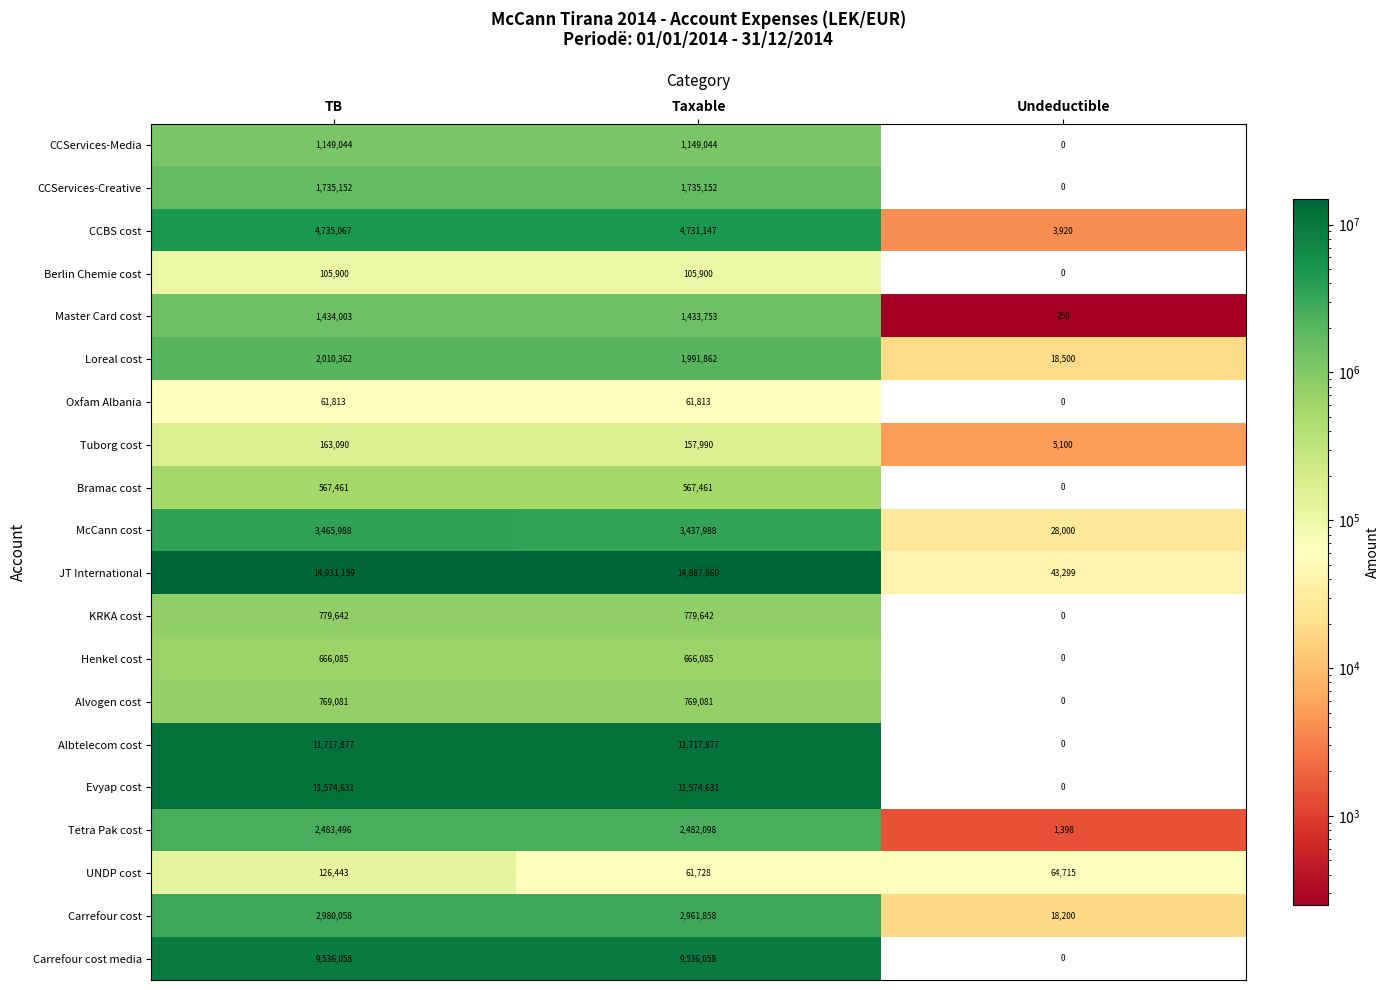

What is the maximum value shown in the chart?

14931159